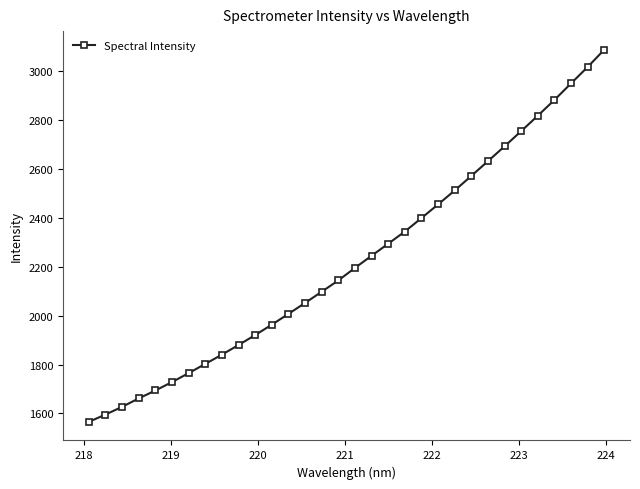

What is the average value?

2225.2